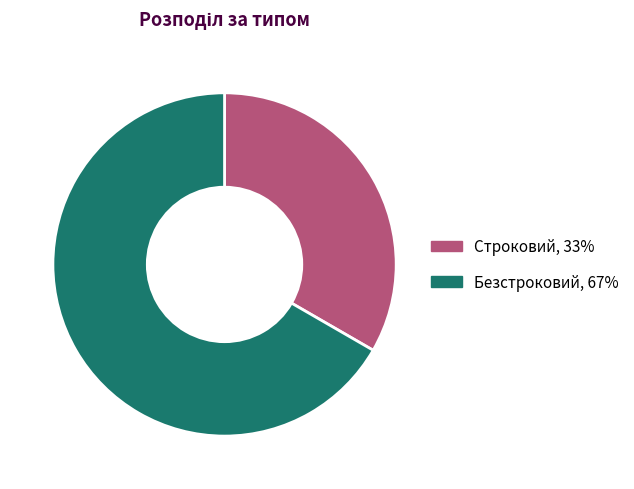

How many segments does this pie chart have?

2